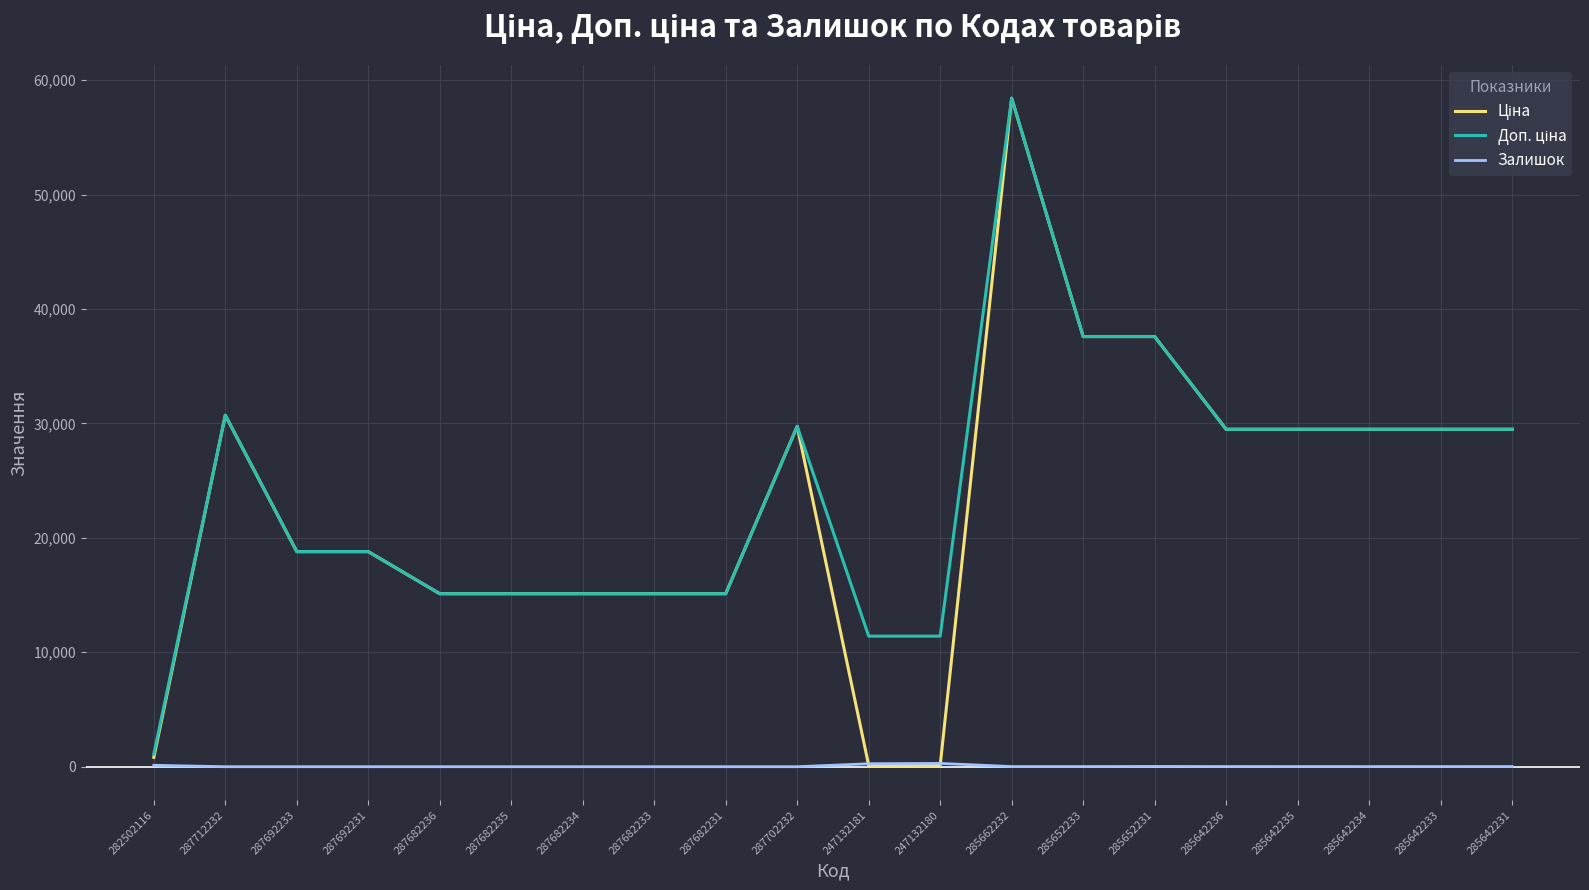

True or false: Залишок has a value of 11.0 at 285642231.

True